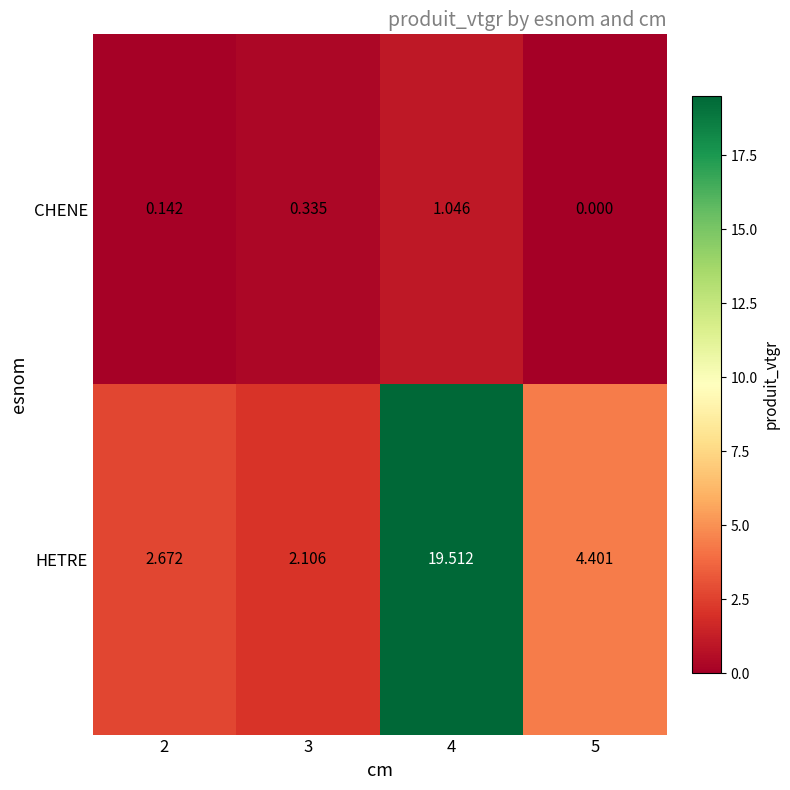

Between 2 and 5, which series saw the biggest shift?

HETRE